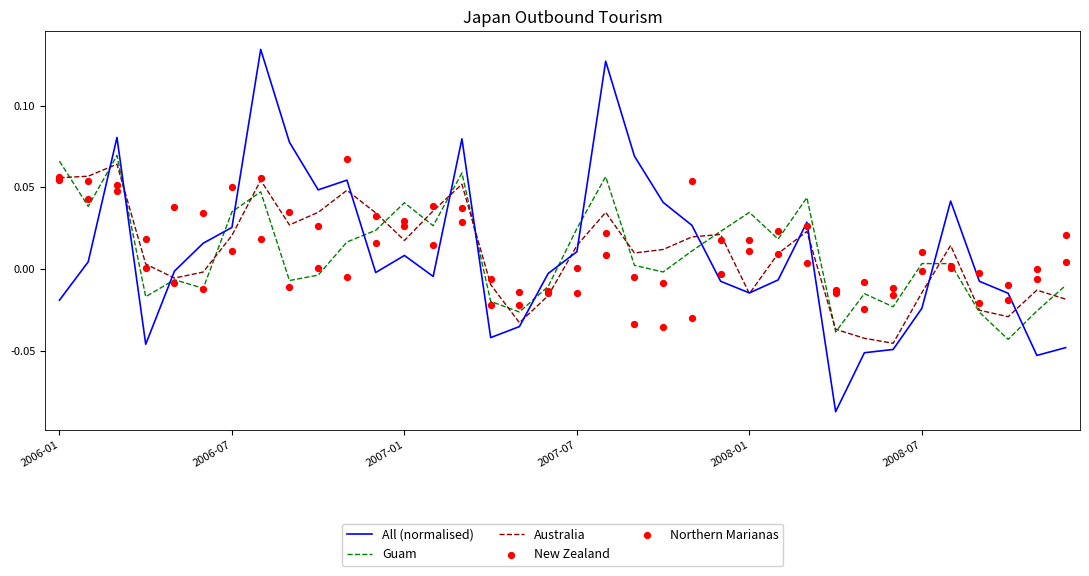

Which series has the largest total across all categories?

Australia